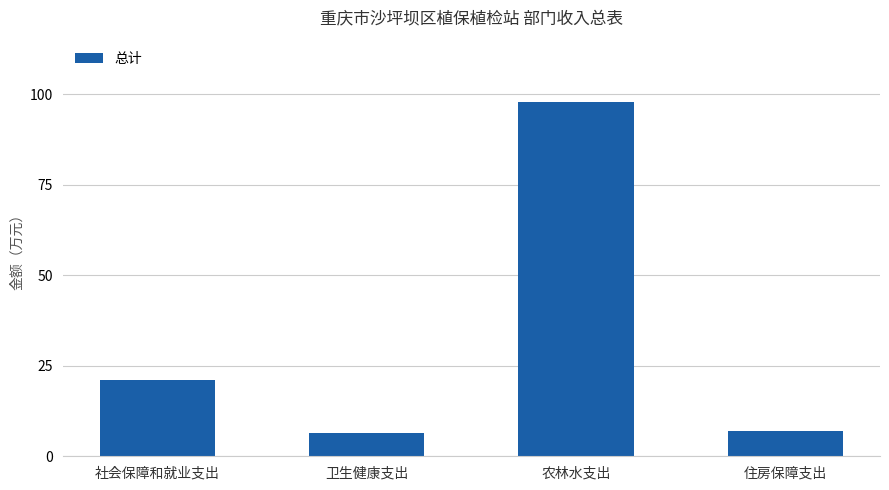

The chart shows a value of 8.4 at 社会保障和就业支出. True or false?

False